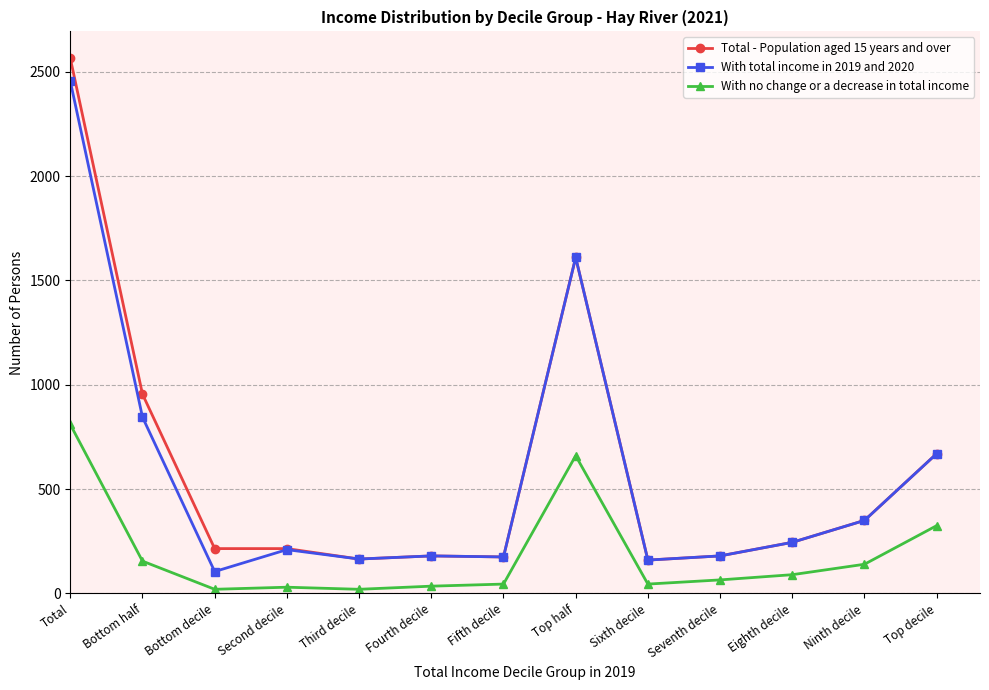

What is the spread (max minus min) of values at Total?

1755